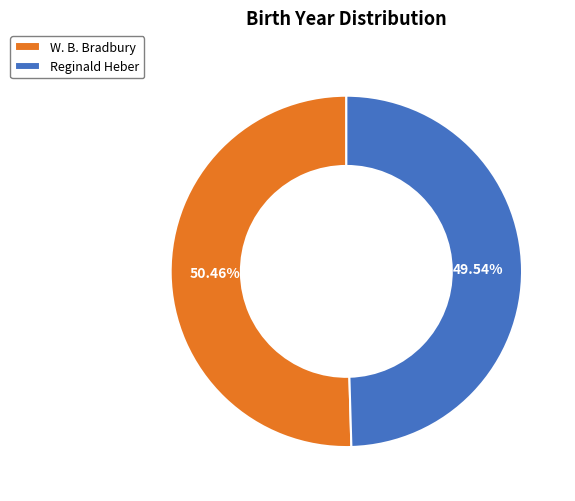

To the nearest percent, what portion does W. B. Bradbury represent?

50%